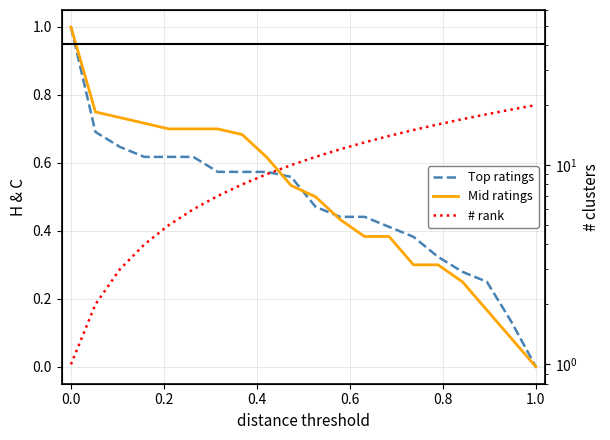

At how many categories does at least one series exceed 15?

5